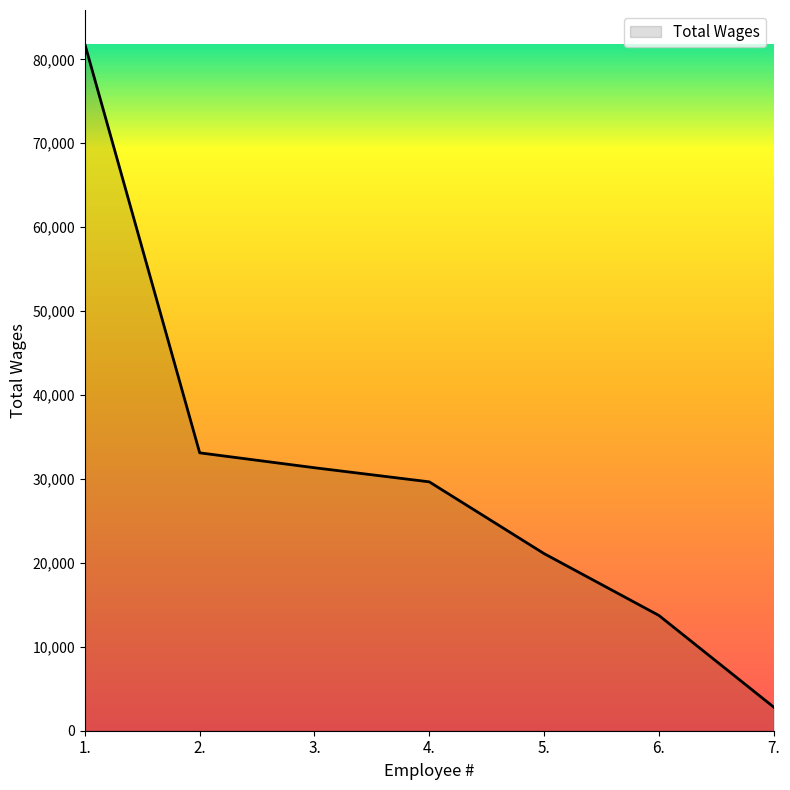

How many categories are shown in the chart?

7